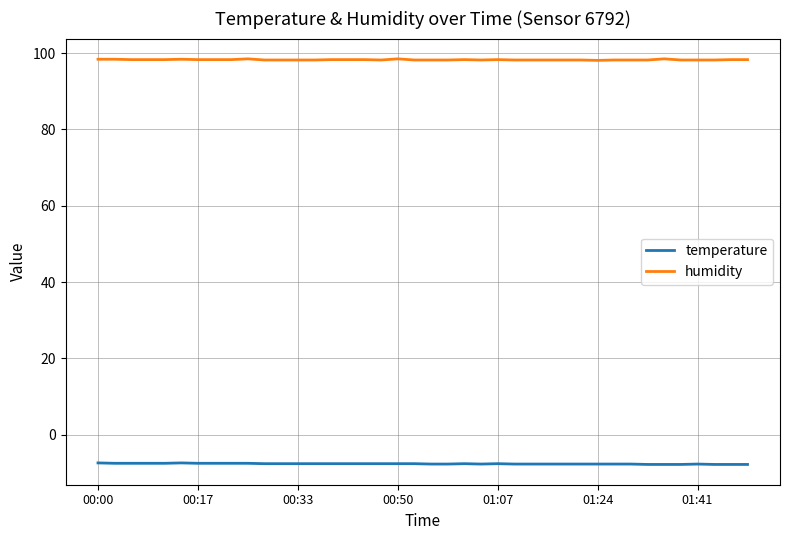

What is the highest value of the humidity series?

98.5